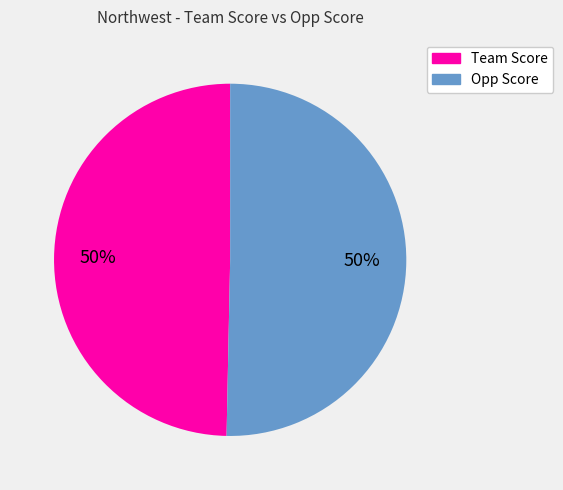

To the nearest percent, what is the average slice percentage?

50%